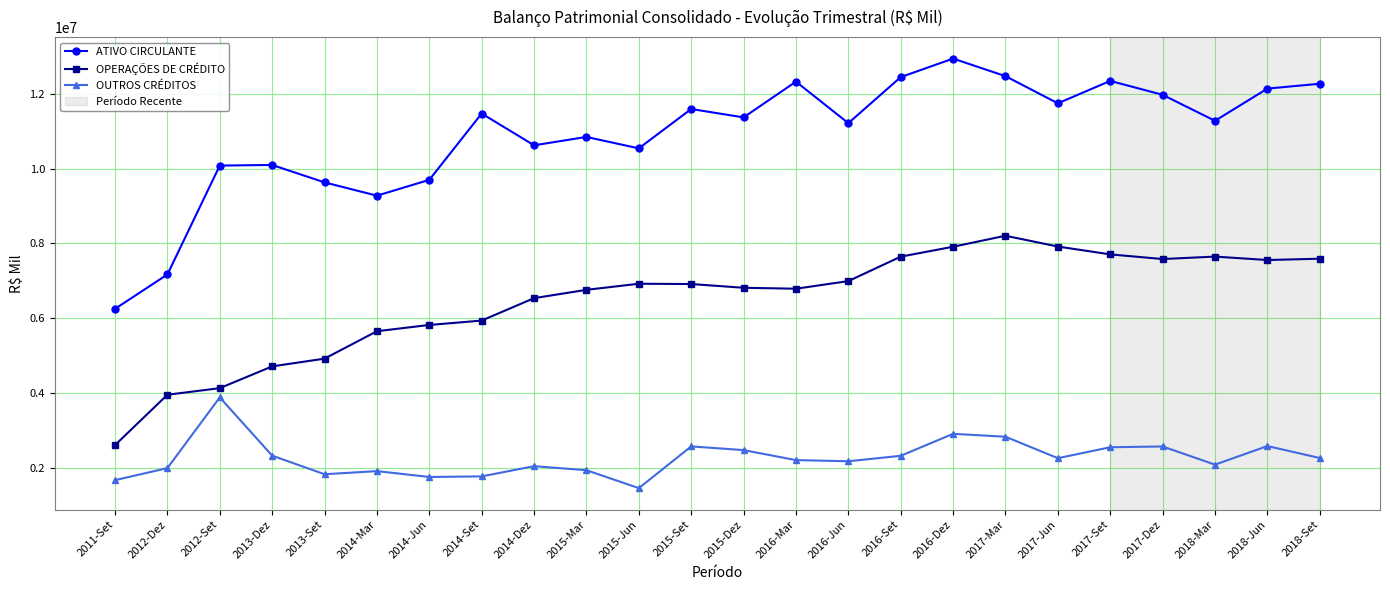

What is the difference between the maximum and minimum values in the OUTROS CRÉDITOS series?

2425910